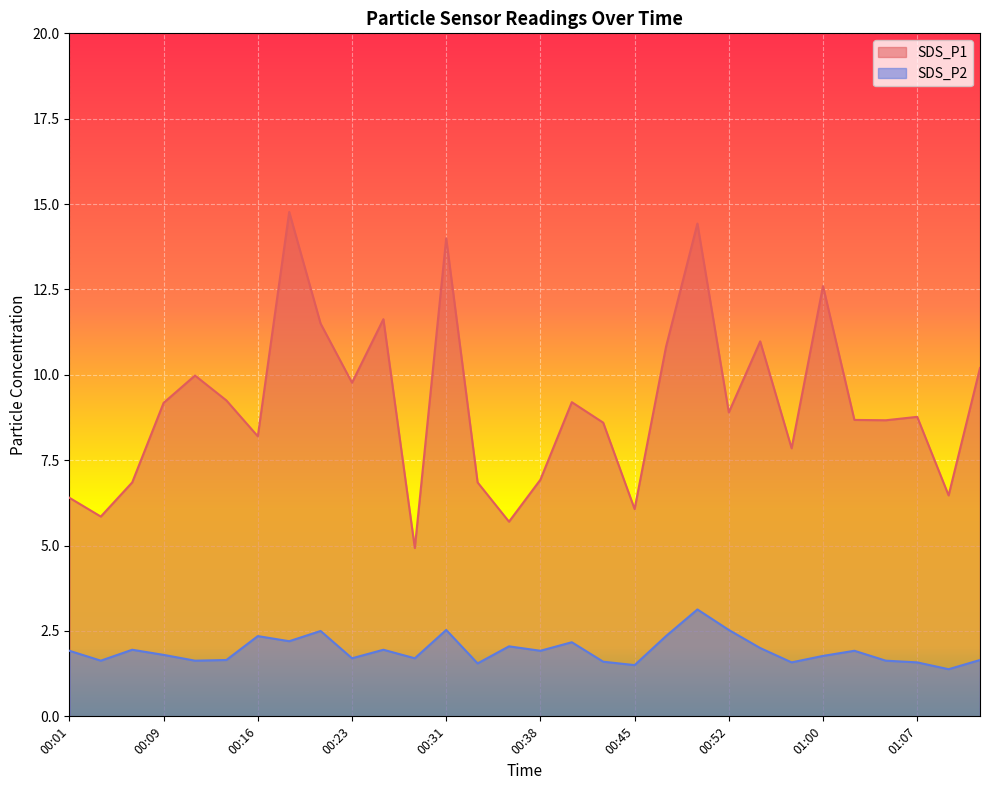

Reading right to left, extract all data points from this chart.

SDS_P1: 01:12=10.2	01:10=6.5	01:07=8.8	01:05=8.7	01:02=8.7	01:00=12.6	00:57=7.8	00:55=11.0	00:52=8.9	00:50=14.4	00:48=10.8	00:45=6.1	00:43=8.6	00:40=9.2	00:38=6.9	00:35=5.7	00:33=6.8	00:31=14.0	00:28=4.9	00:26=11.6	00:23=9.8	00:21=11.5	00:18=14.8	00:16=8.2	00:14=9.2	00:11=10.0	00:09=9.2	00:06=6.8	00:04=5.8	00:01=6.4
SDS_P2: 01:12=1.6	01:10=1.4	01:07=1.6	01:05=1.6	01:02=1.9	01:00=1.8	00:57=1.6	00:55=2.0	00:52=2.5	00:50=3.1	00:48=2.4	00:45=1.5	00:43=1.6	00:40=2.2	00:38=1.9	00:35=2.0	00:33=1.6	00:31=2.5	00:28=1.7	00:26=1.9	00:23=1.7	00:21=2.5	00:18=2.2	00:16=2.4	00:14=1.6	00:11=1.6	00:09=1.8	00:06=1.9	00:04=1.6	00:01=1.9